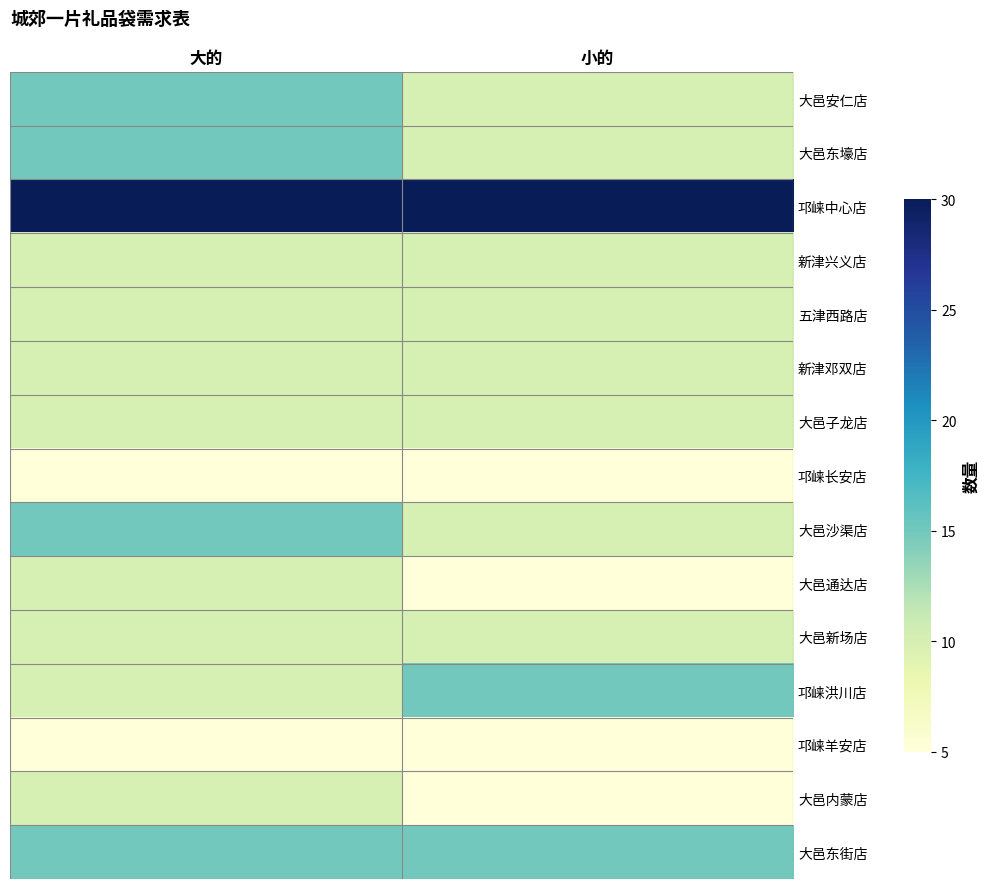

How many categories are shown in the chart?

2